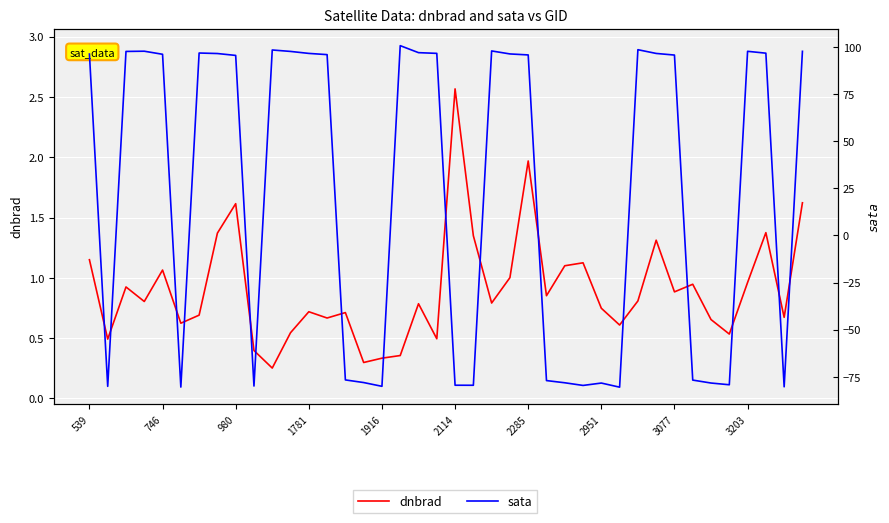

List the series in order of their peak value, highest first.

sata, dnbrad